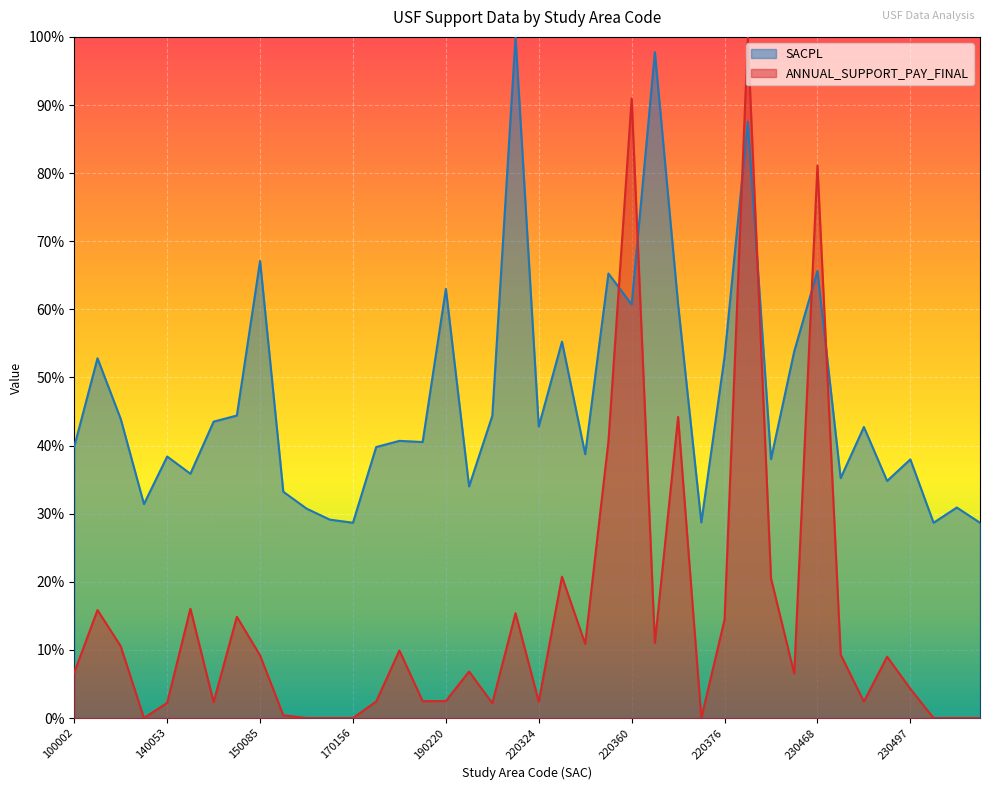

Which label corresponds to the largest value in the chart?

210331